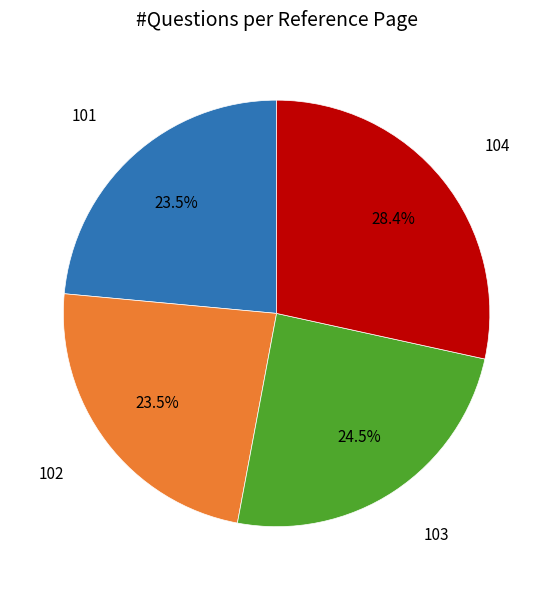

How many segments does this pie chart have?

4